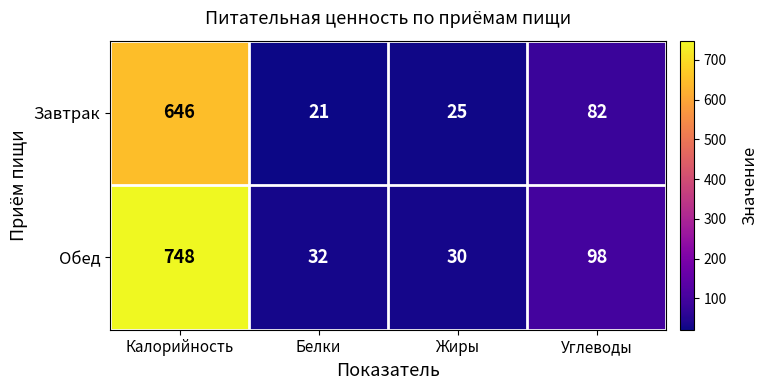

How many categories are shown in the chart?

4